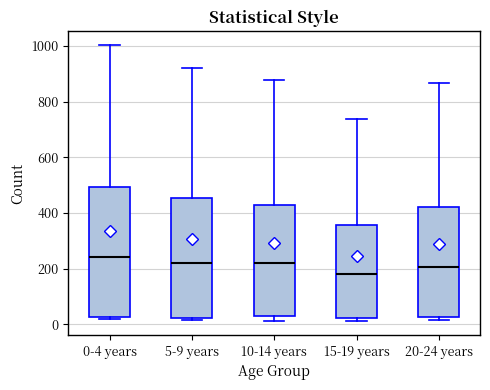

Comparing the boxes themselves (not the whiskers), which one is the tallest?

0-4 years